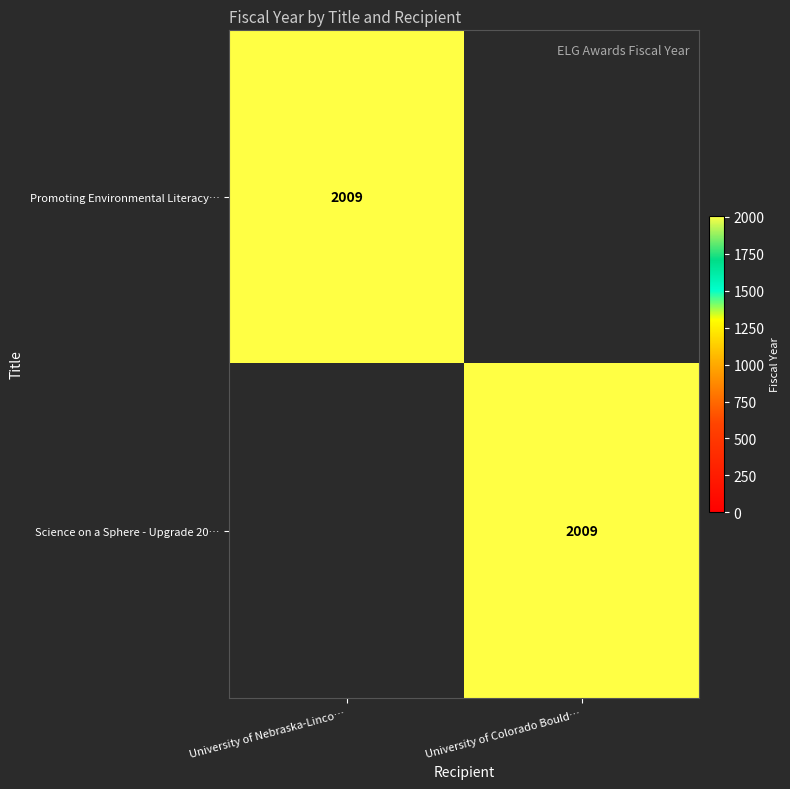

True or false: Promoting Environmental Literacy… has a value of 2009 at University of Nebraska-Linco….

True